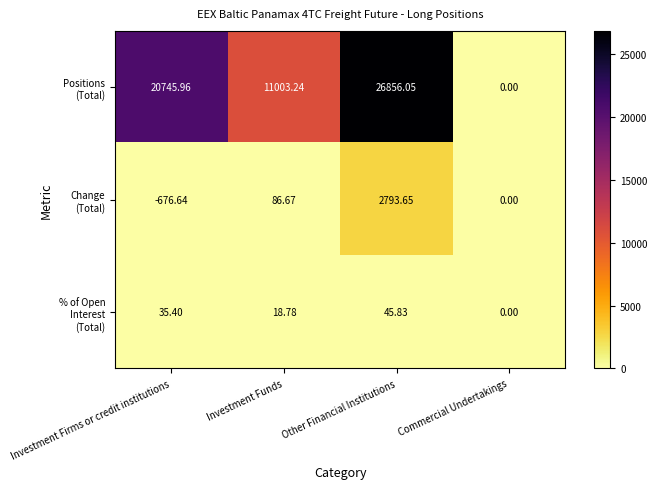

Which label corresponds to the smallest value in the chart?

Investment Firms or credit institutions